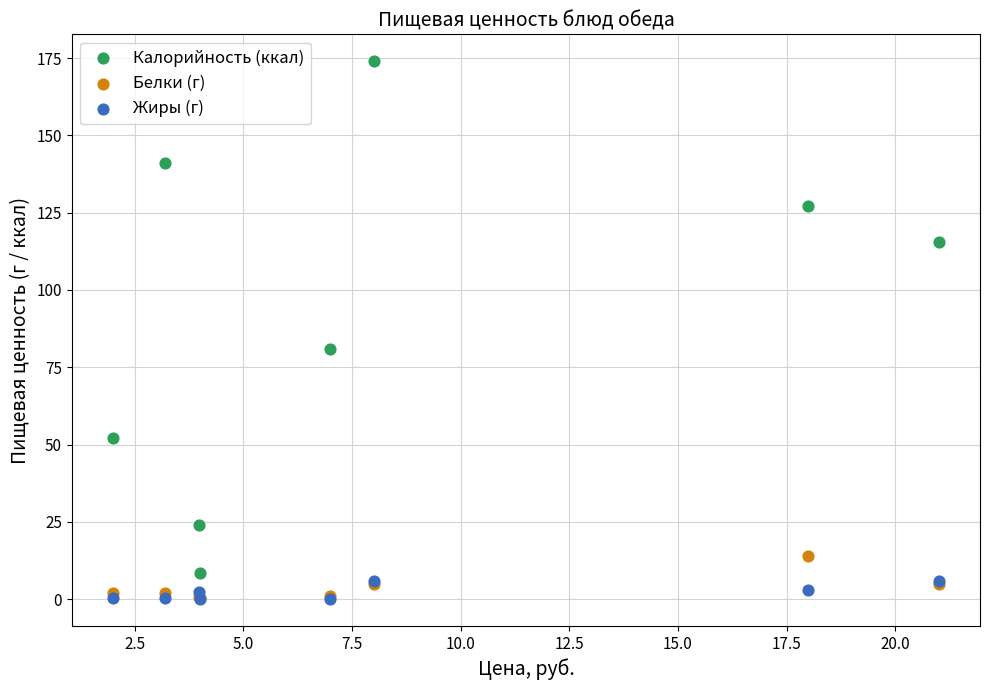

Which series has the largest Y range (max minus min)?

Калорийность (ккал)